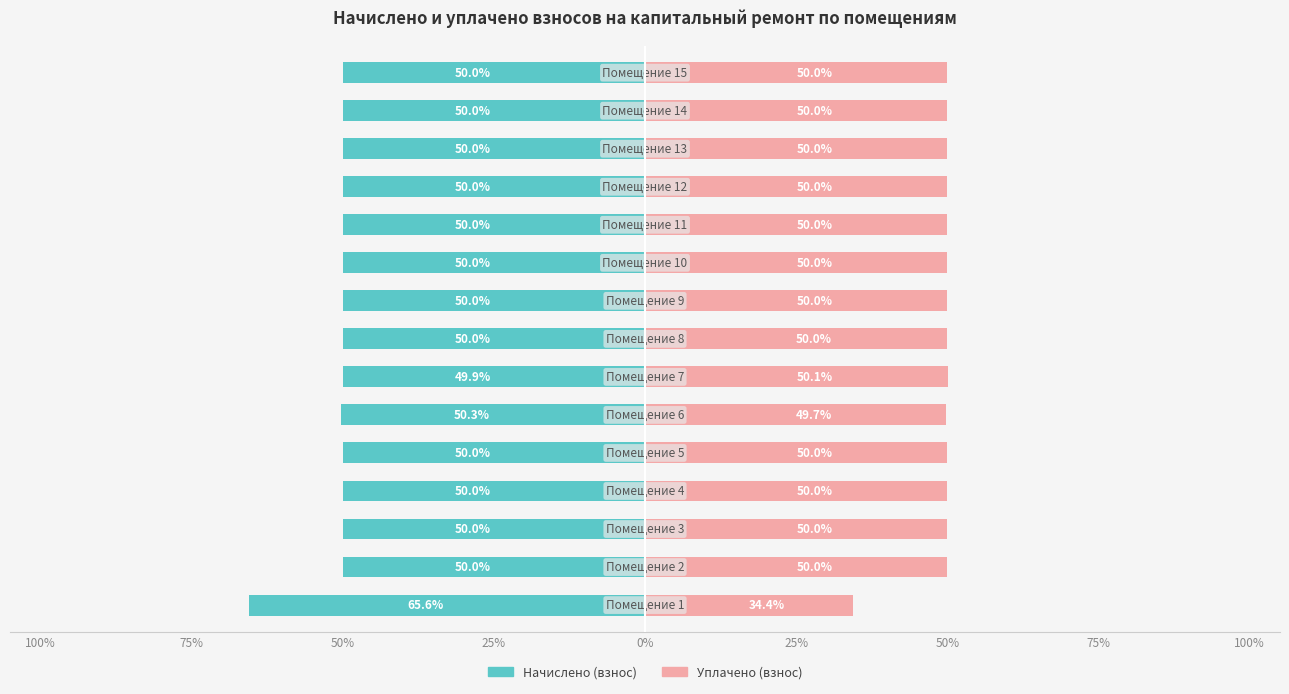

What is the lowest value of the Начислено (взнос) series?

-65.6